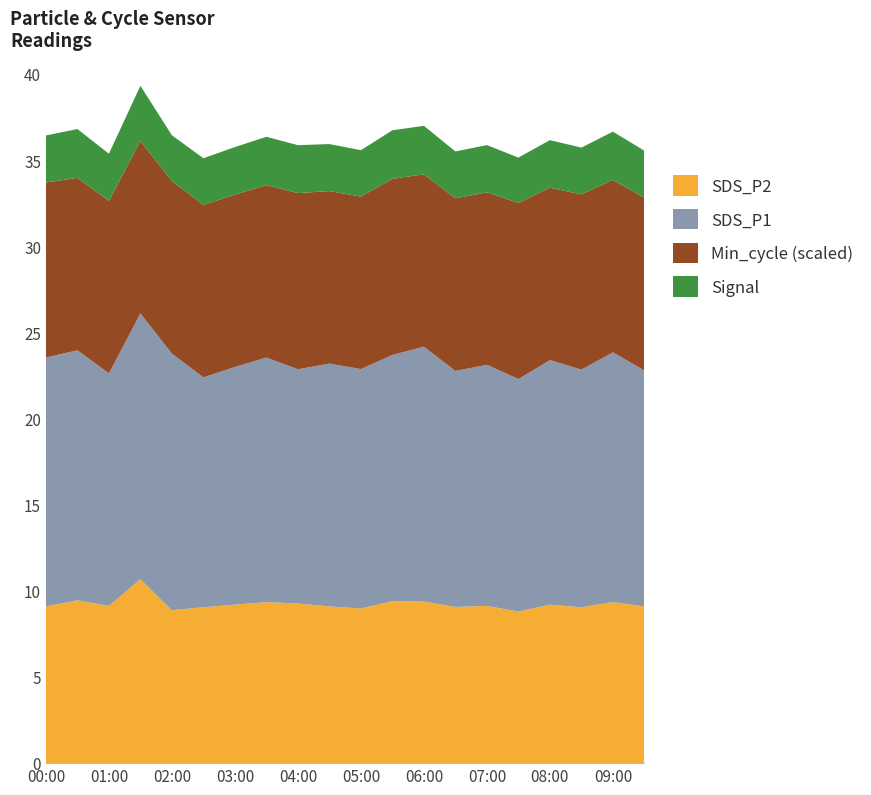

What is the minimum value for SDS_P2?

8.8